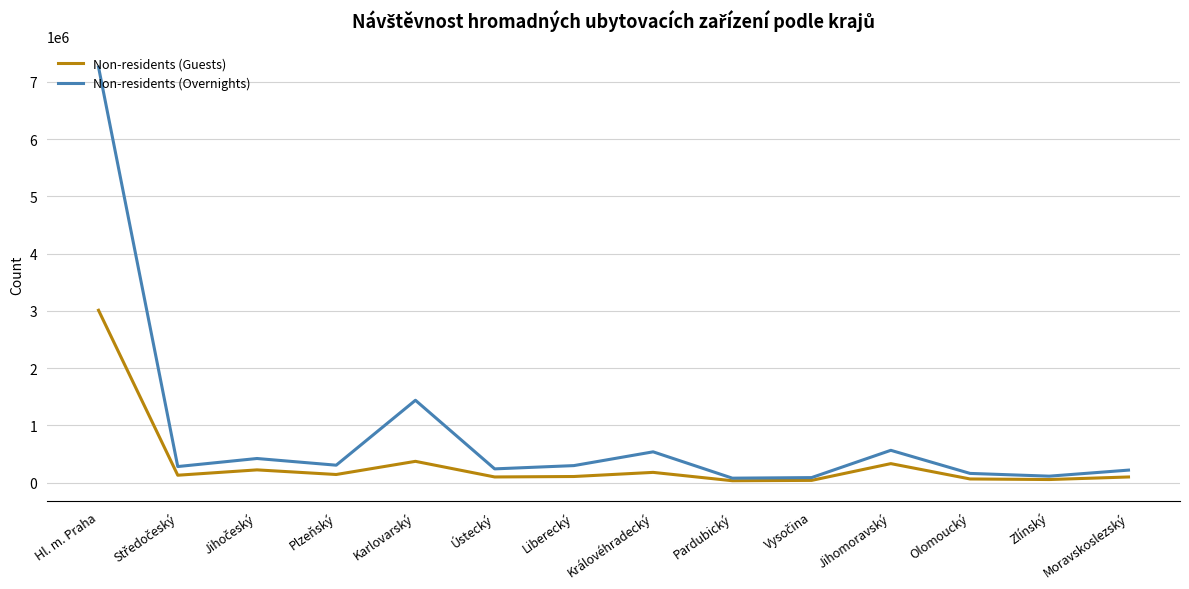

Which series has the largest range (max minus min)?

Non-residents (Overnights)